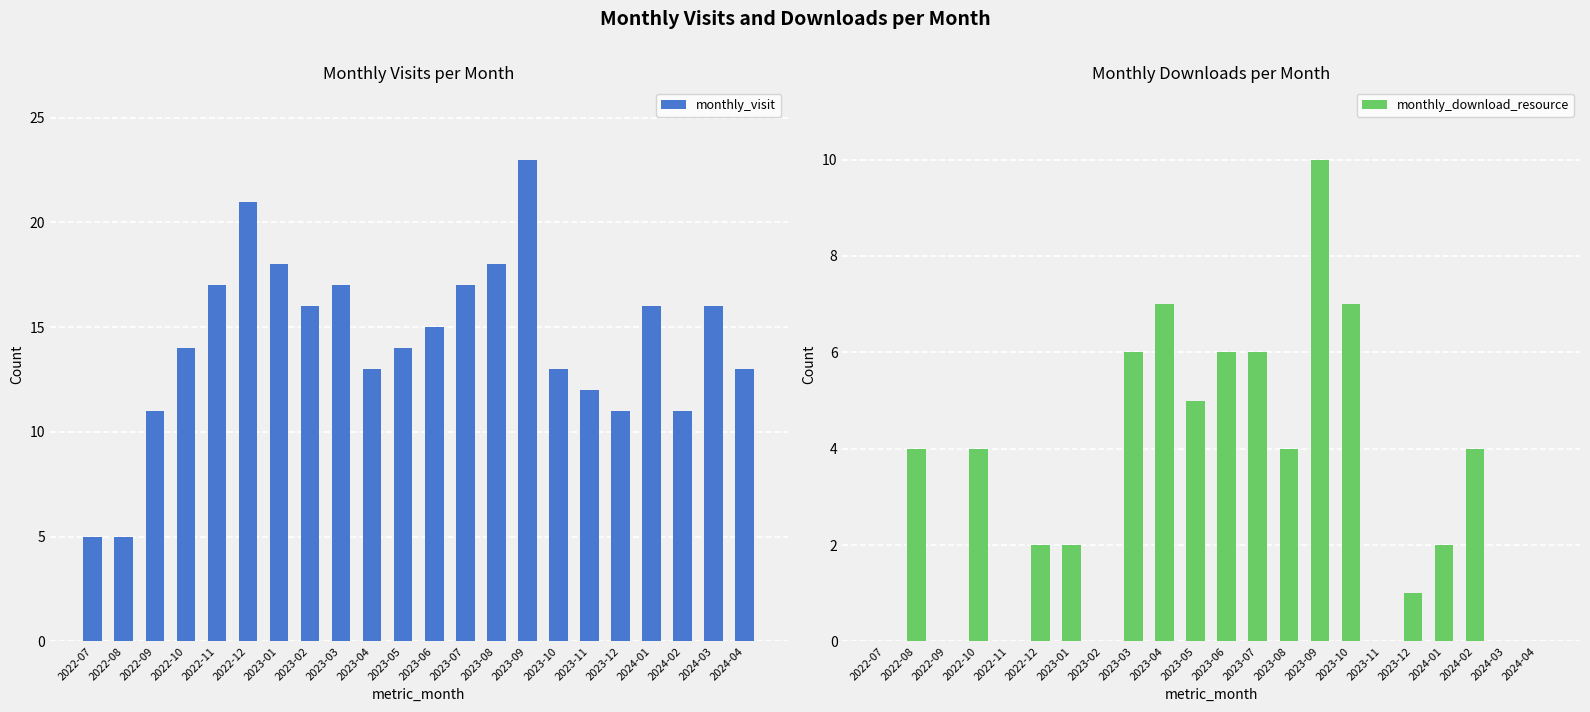

True or false: monthly_download_resource has a value of 9 at 2023-05.

False